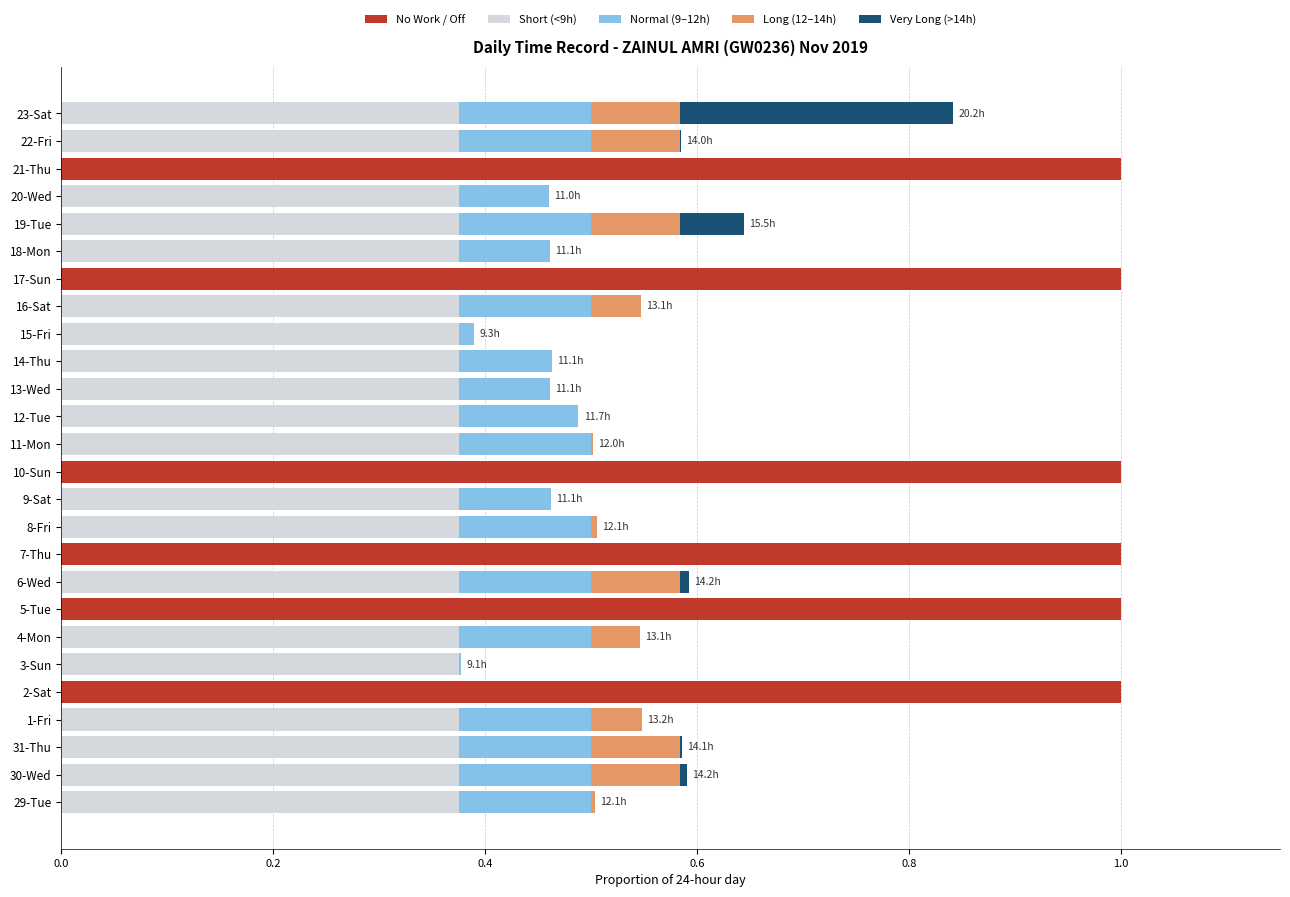

The No Work / Off series shows -0.5 at 29-Tue. True or false?

False